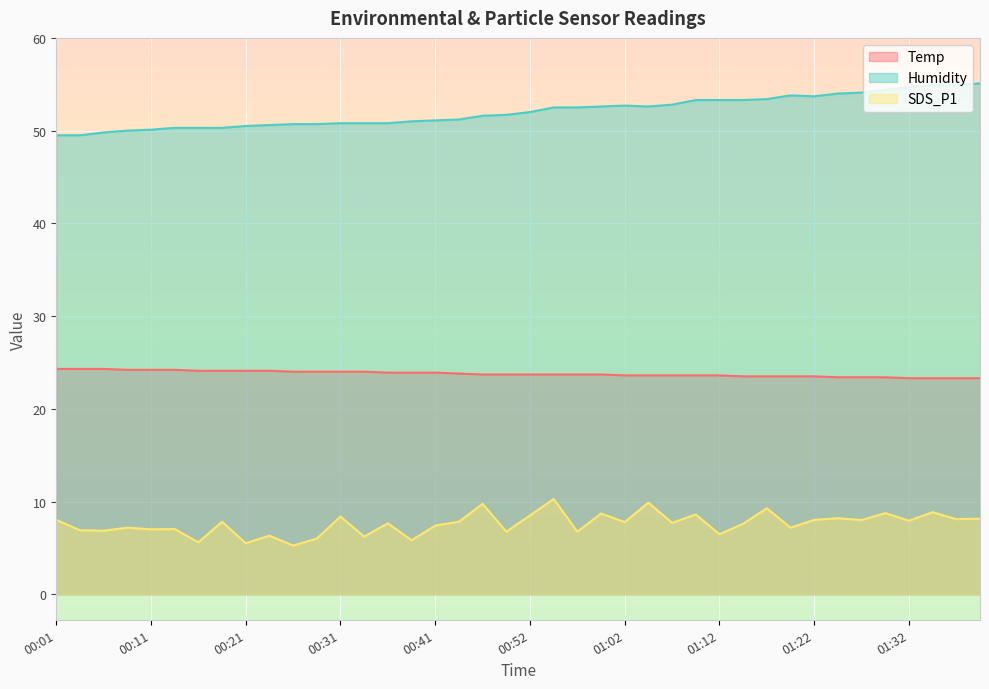

In SDS_P1, how many points are higher than both neighbors (excluding endpoints)?

15